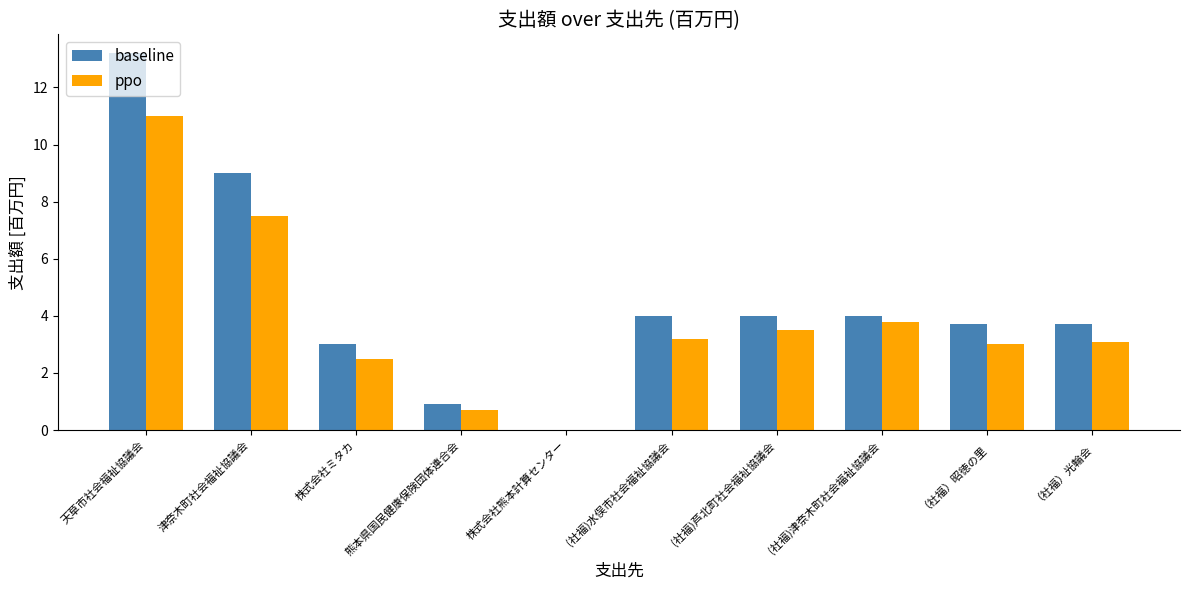

Which series has the largest total across all categories?

baseline